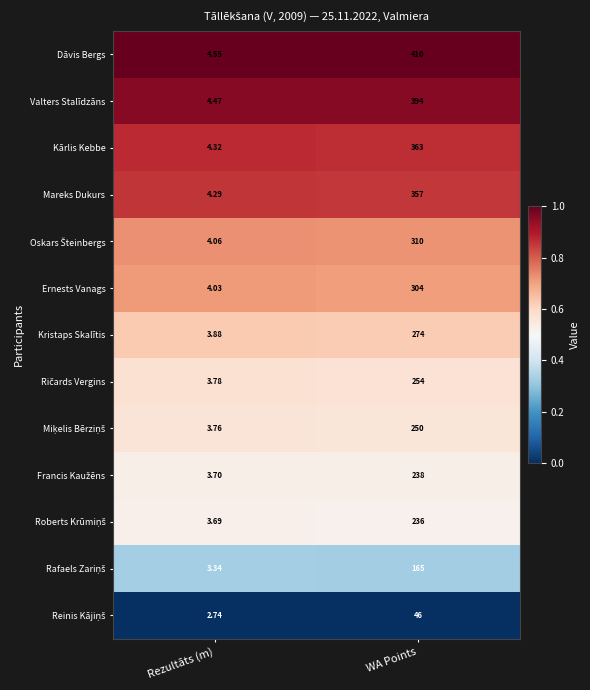

List the labels in order of Dāvis Bergs value, smallest first.

Rezultāts (m), WA Points